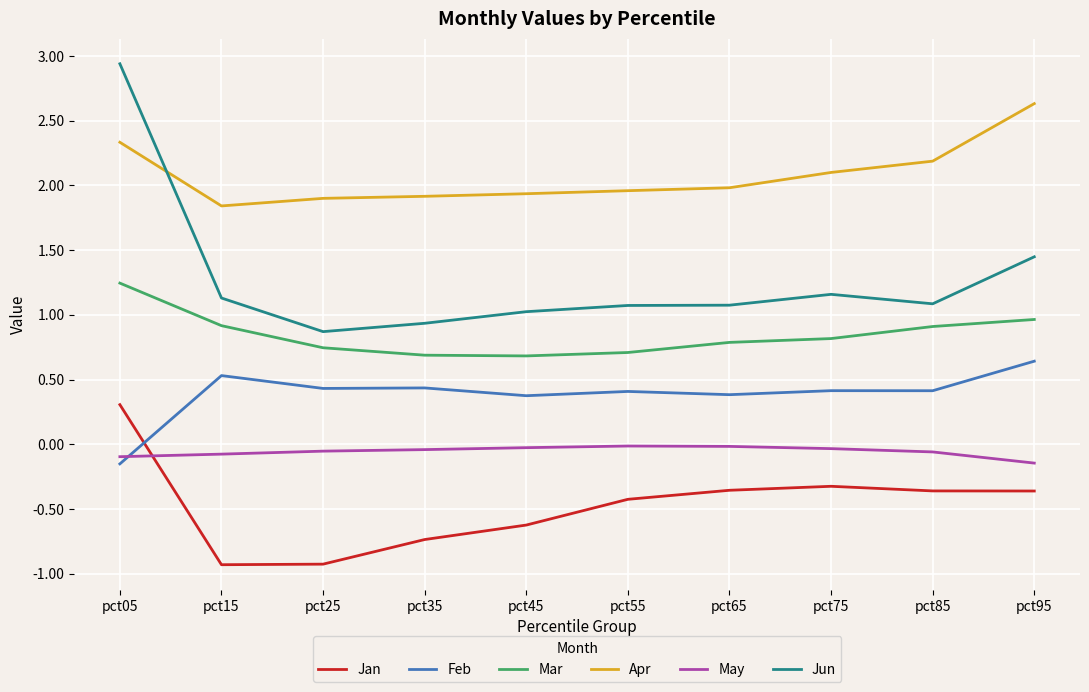

What is the sum of all Feb values?

3.9